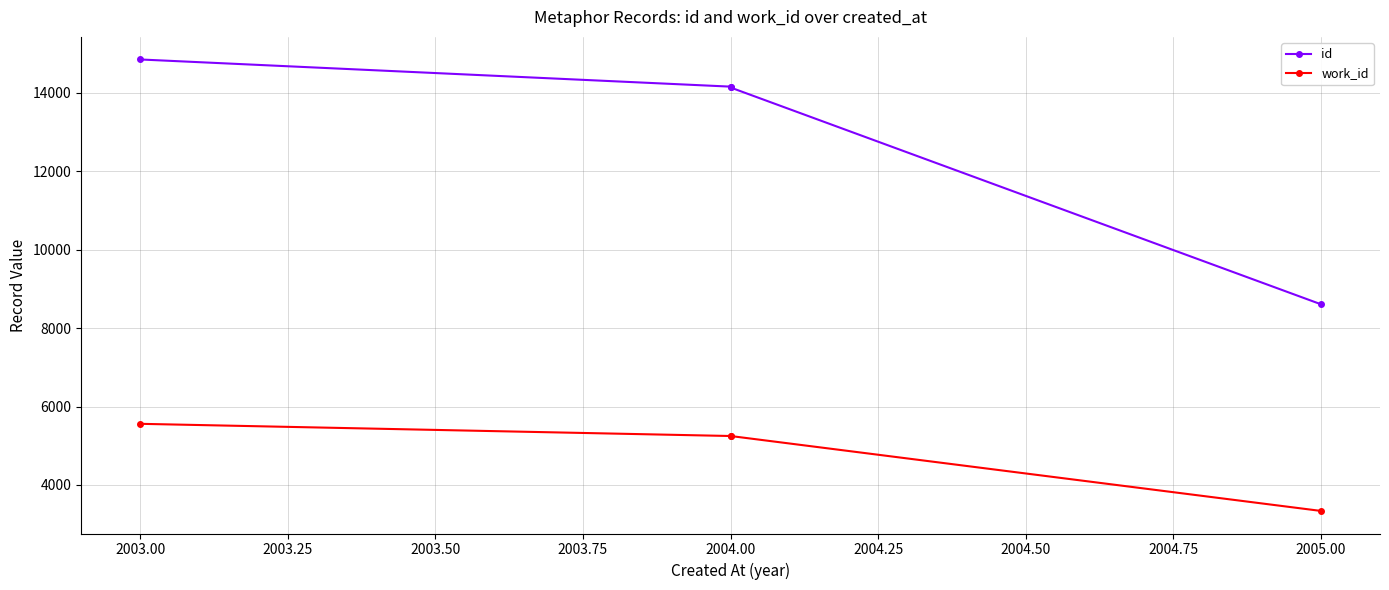

What is the difference between the maximum and minimum values in the id series?

6244